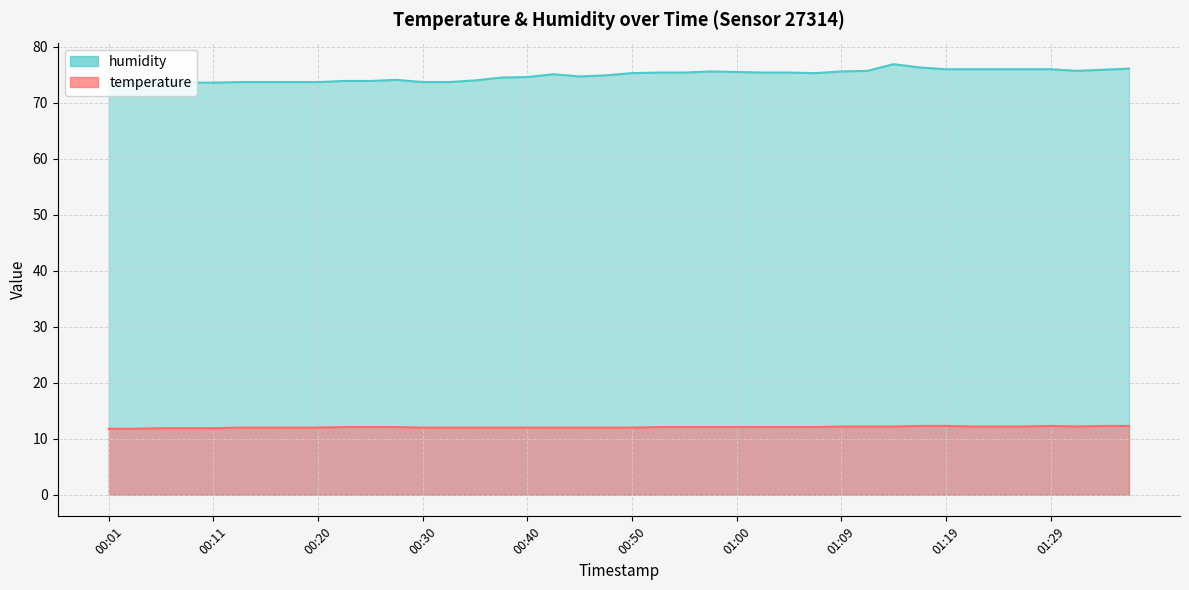

What is the highest value of the humidity series?

76.9